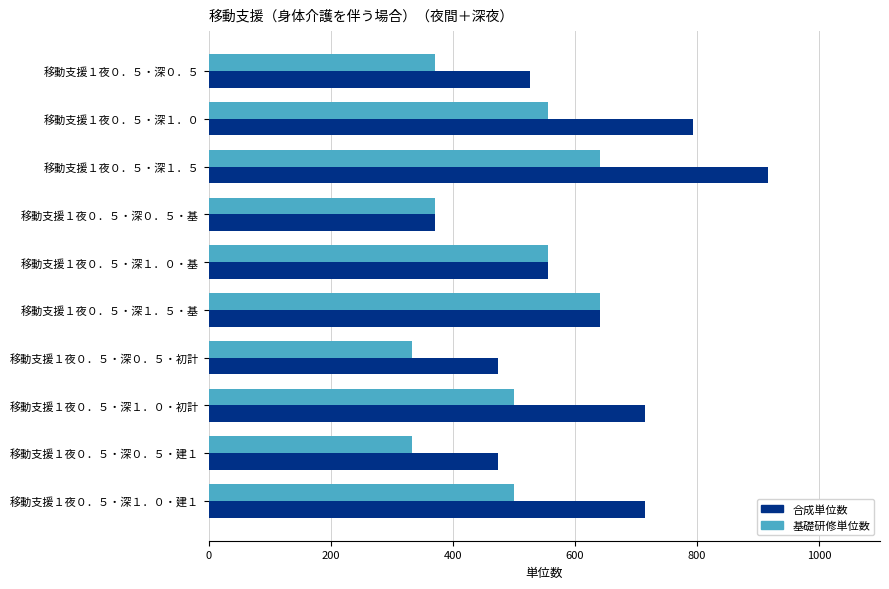

What is the spread (max minus min) of values at 移動支援１夜０．５・深１．５?

275